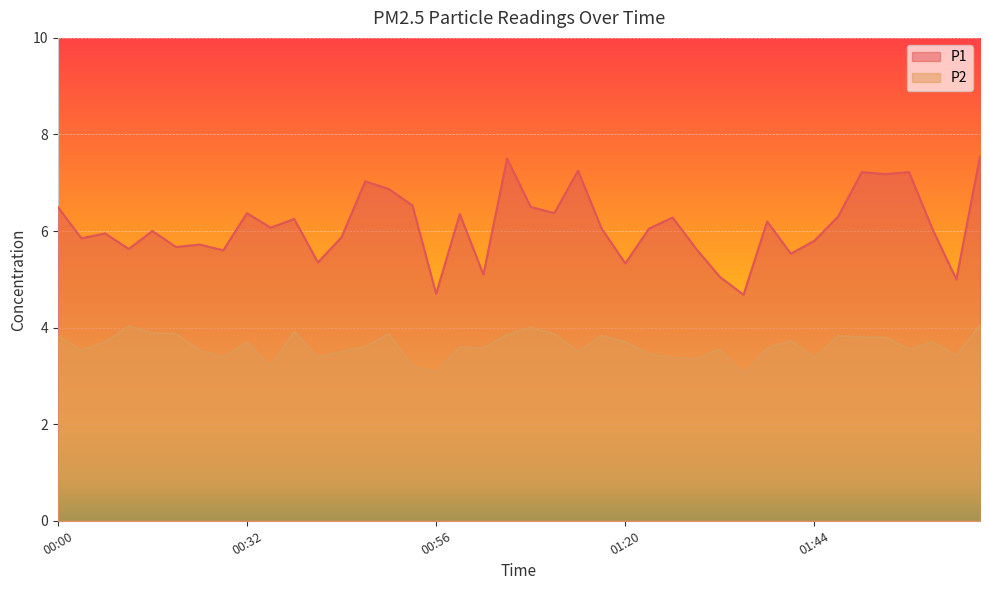

What is the sum of all P2 values?

144.7